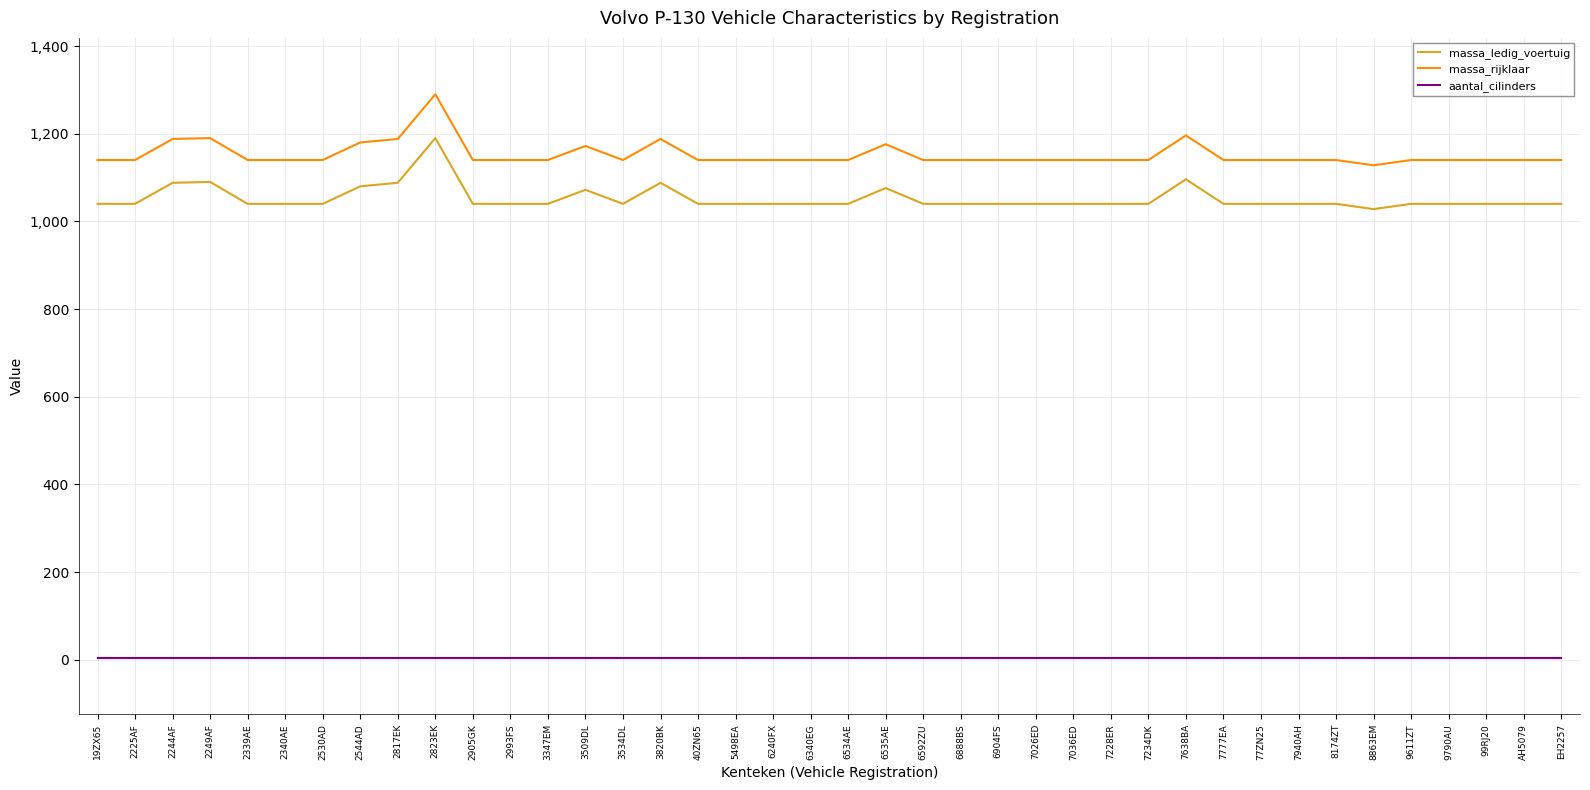

Rank the series at 6888BS from highest to lowest value.

massa_rijklaar, massa_ledig_voertuig, aantal_cilinders